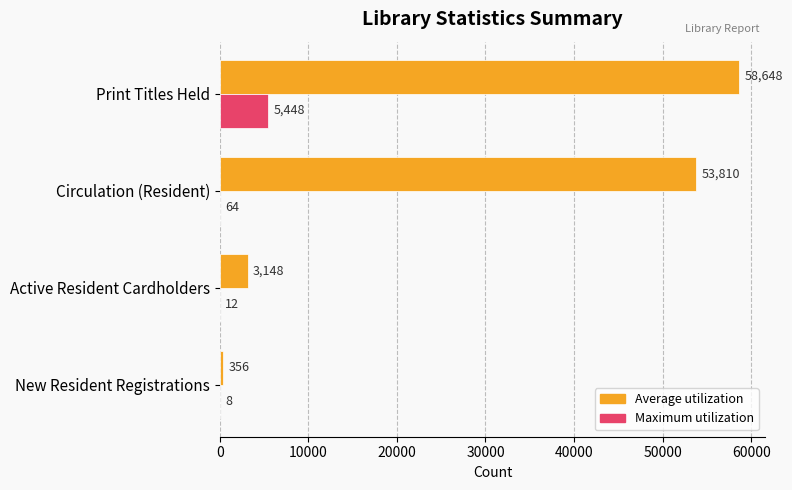

Between New Resident Registrations and Print Titles Held, which series saw the biggest shift?

Average utilization